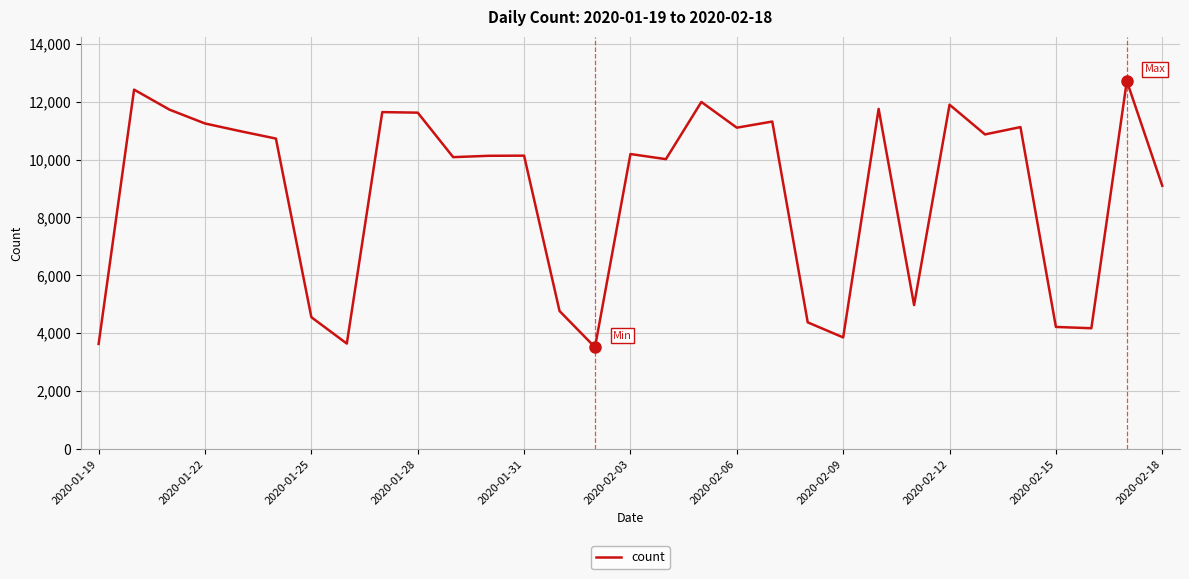

What is the maximum value shown in the chart?

12712